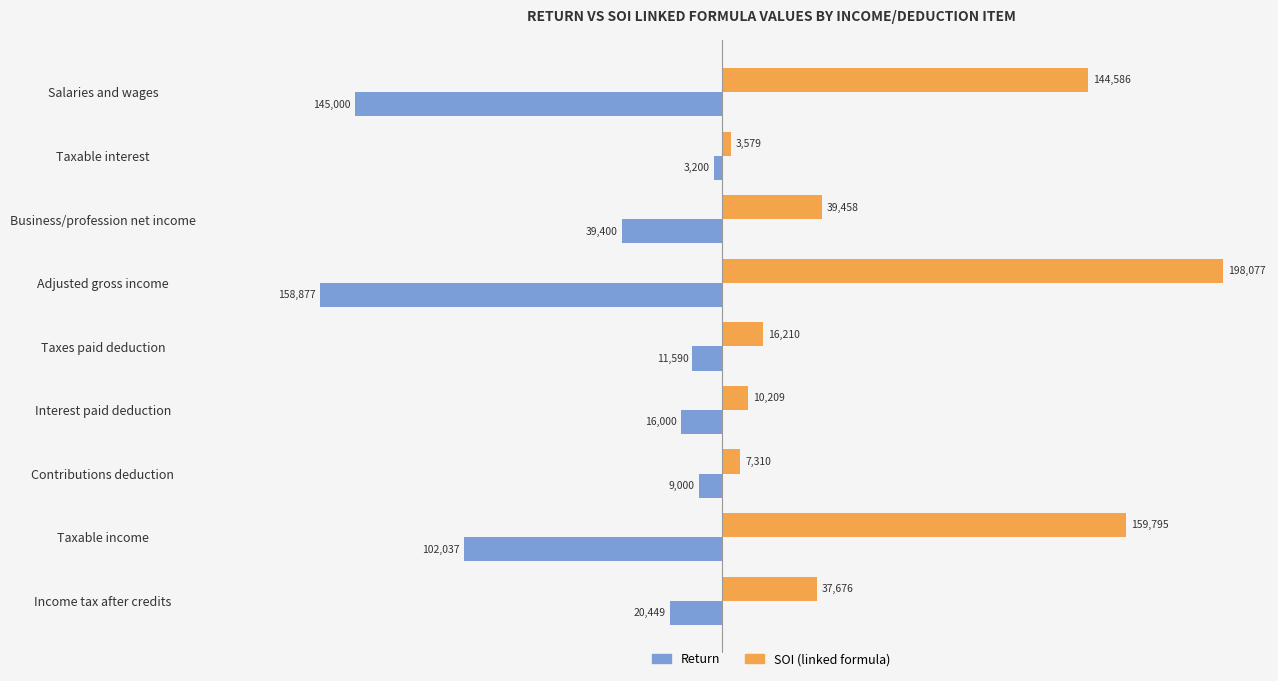

What value does the Return series have at Adjusted gross income?

-158877.0